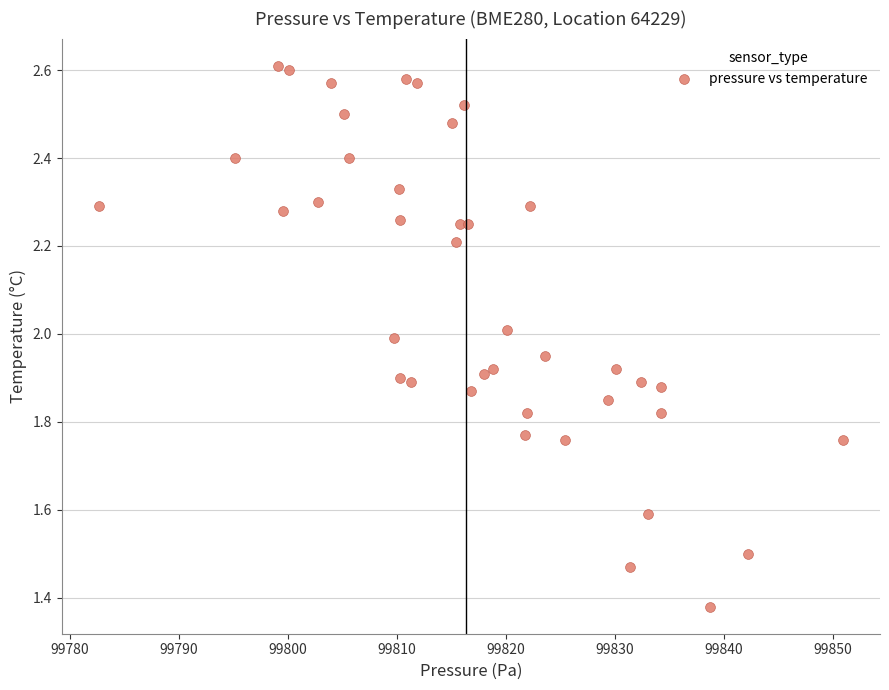

What is the range of Y values (max minus min)?

1.2